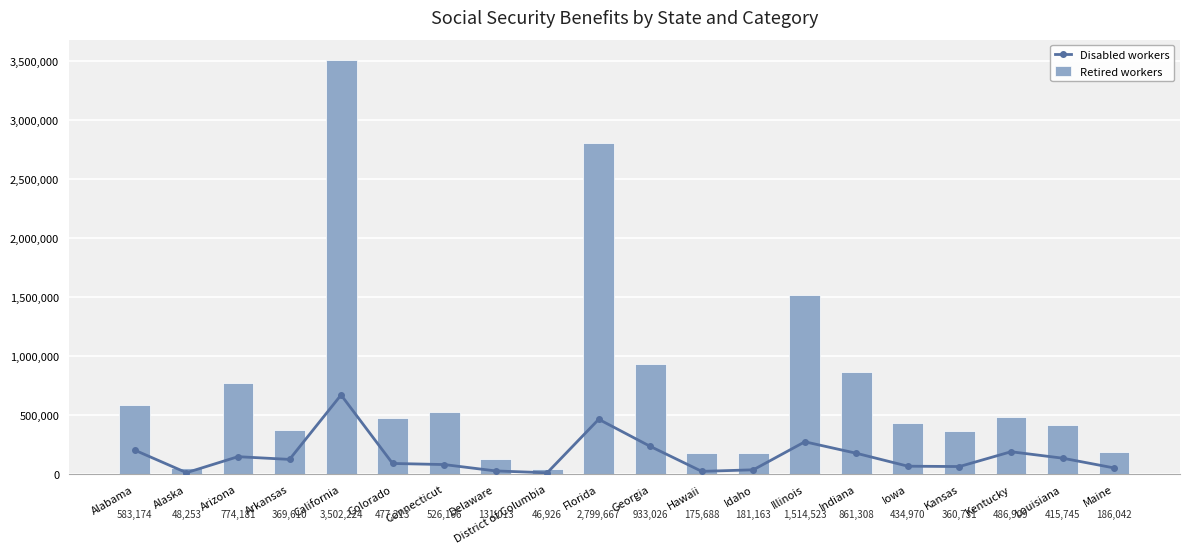

Is the value of Disabled workers at Georgia greater than the value of Retired workers at Alabama?

No